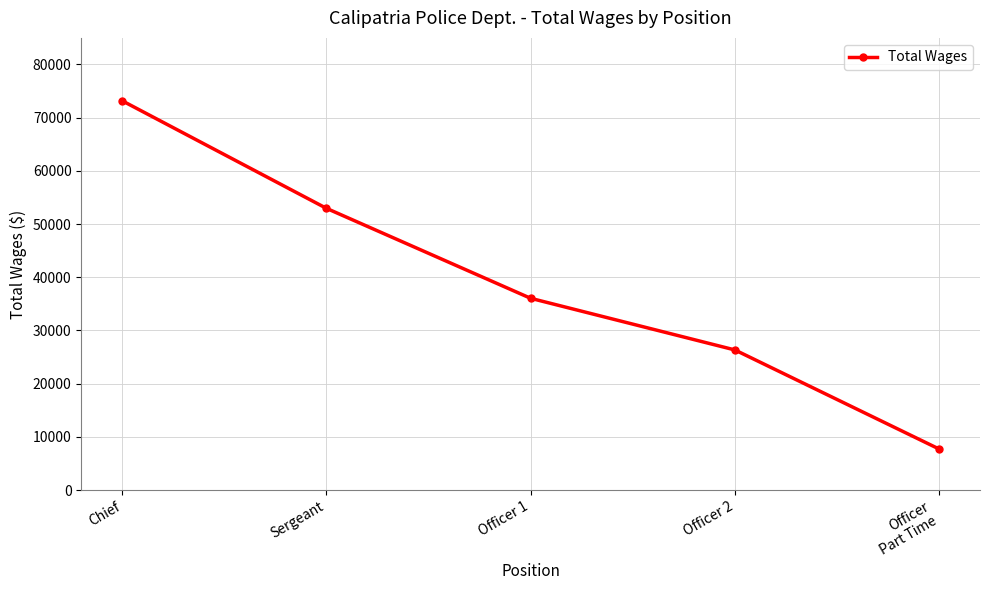

List the labels in order of value, smallest first.

Officer
Part Time, Officer 2, Officer 1, Sergeant, Chief